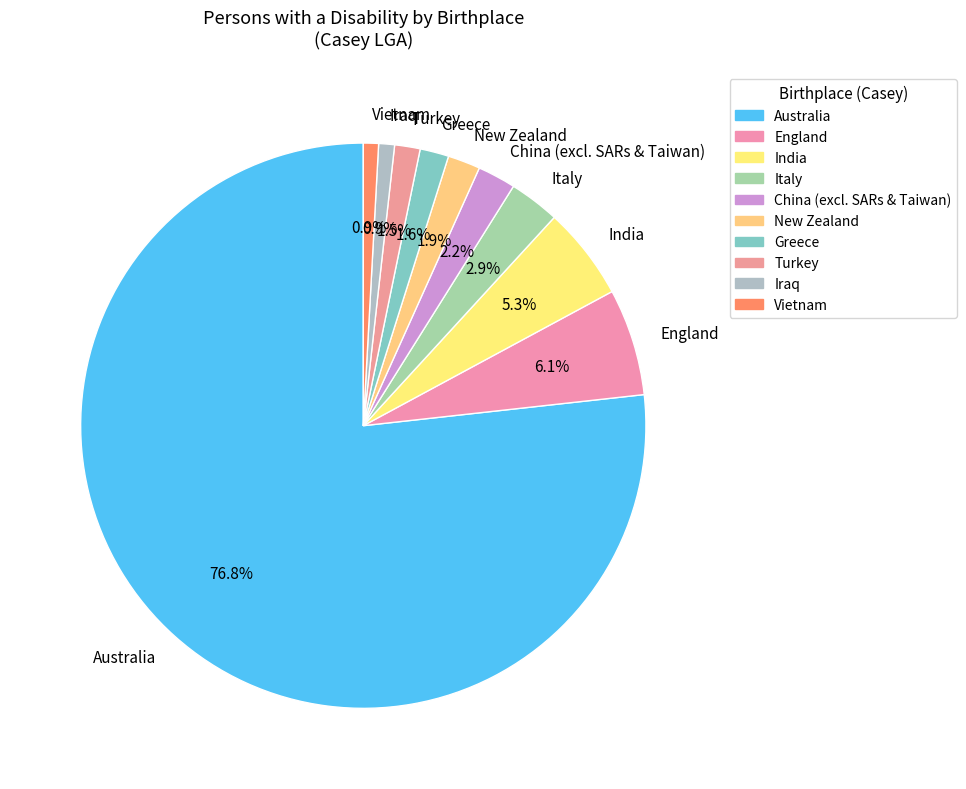

Is it true that England is 16% of the pie?

False